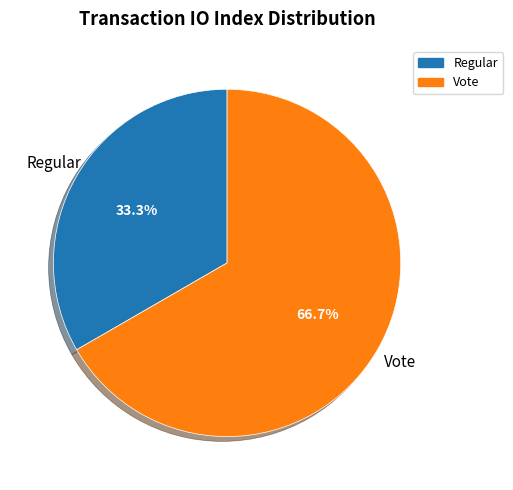

How many segments does this pie chart have?

2